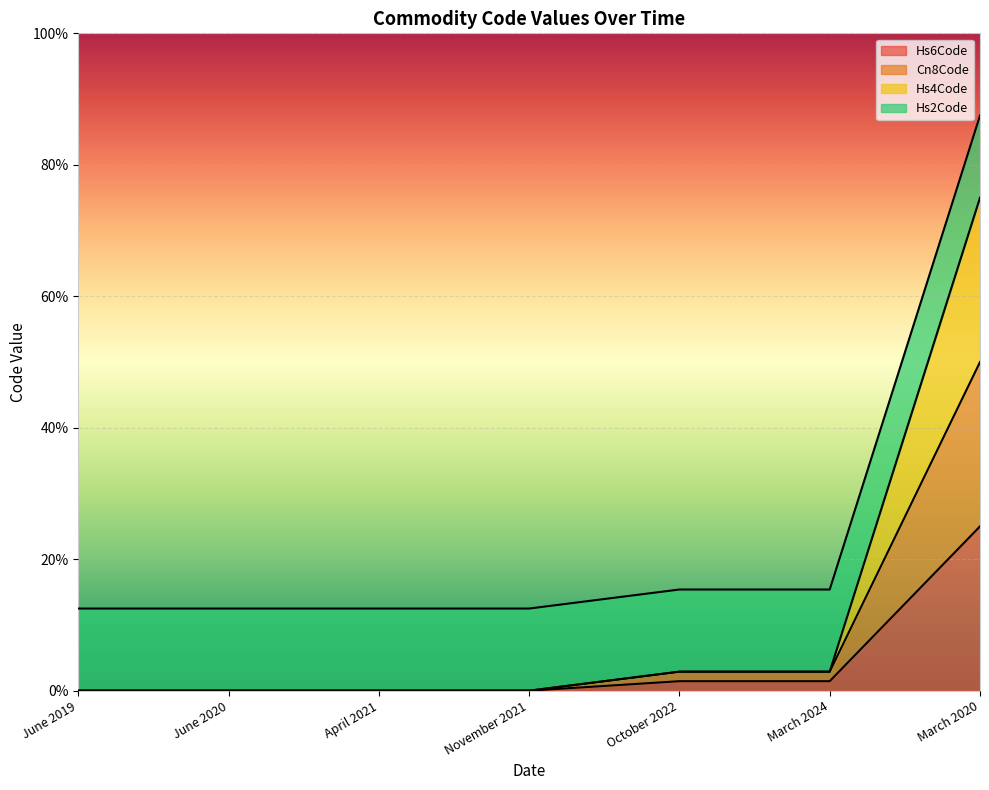

What is the spread (max minus min) of values at June 2019?

0.1